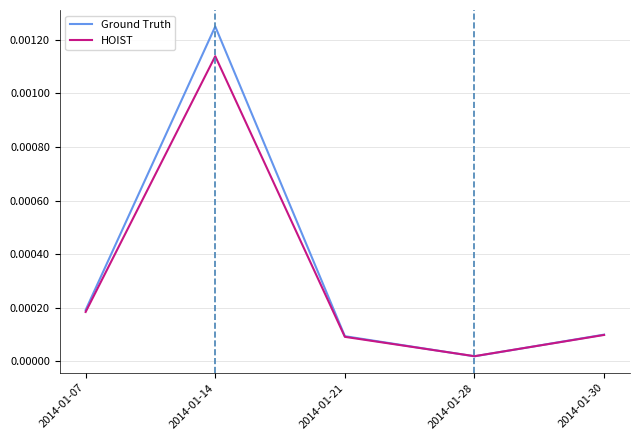

How many intersections are there between Ground Truth and HOIST?

2